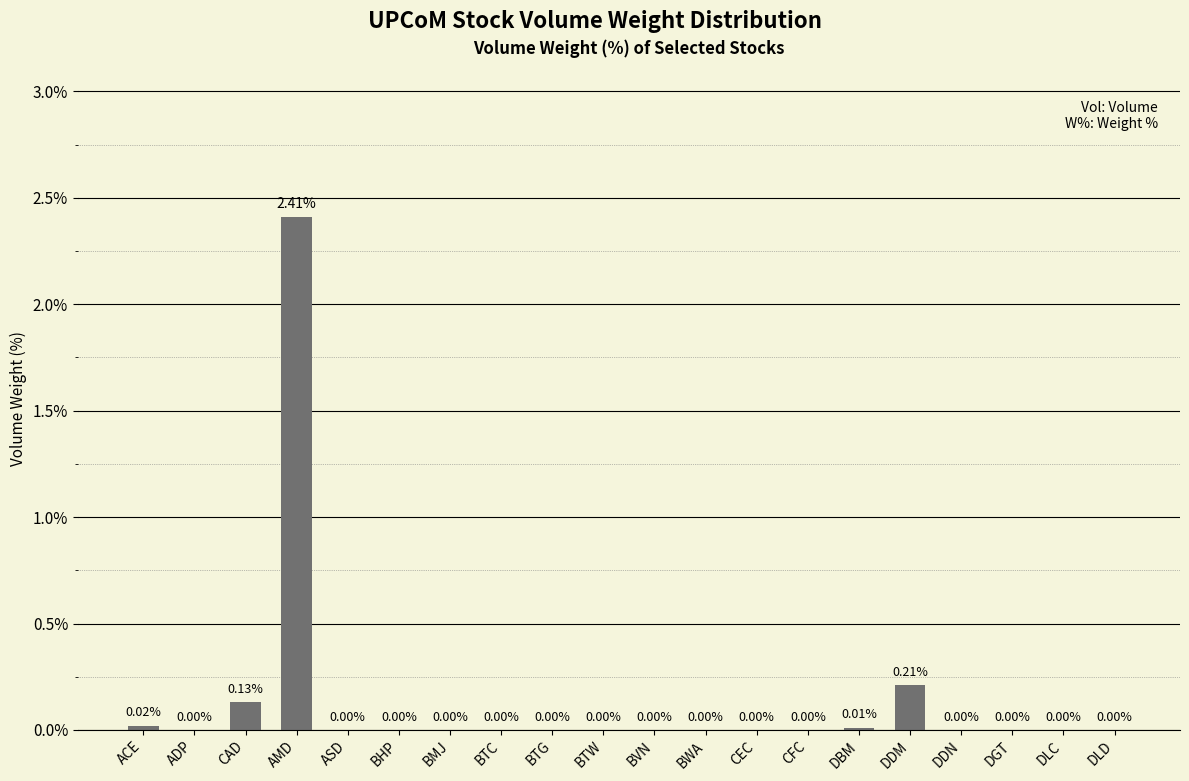

At which label is the value closest to 1?

DDM